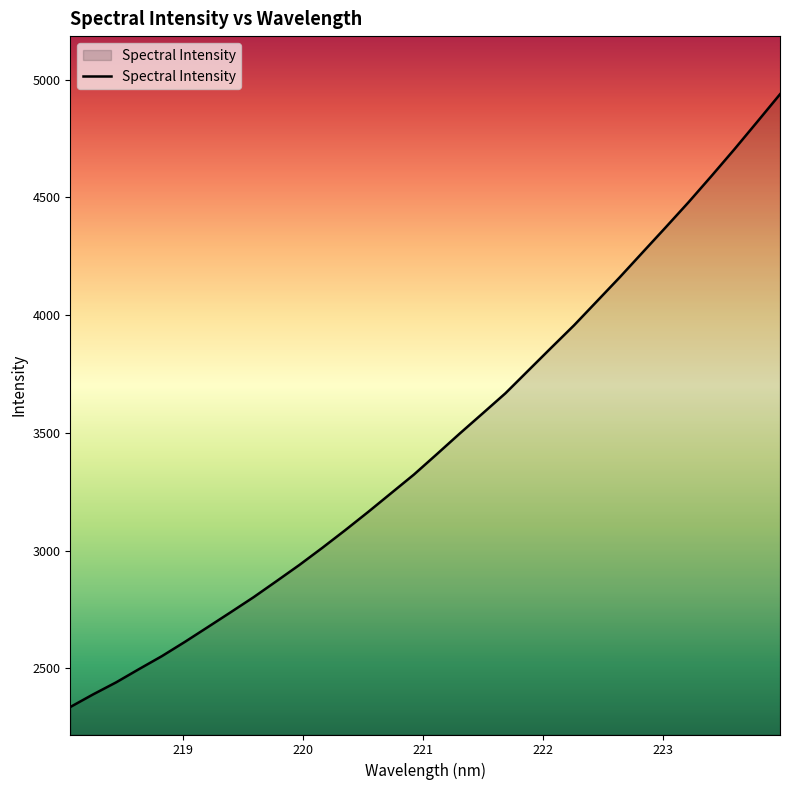

What is the minimum value shown in the chart?

2335.6